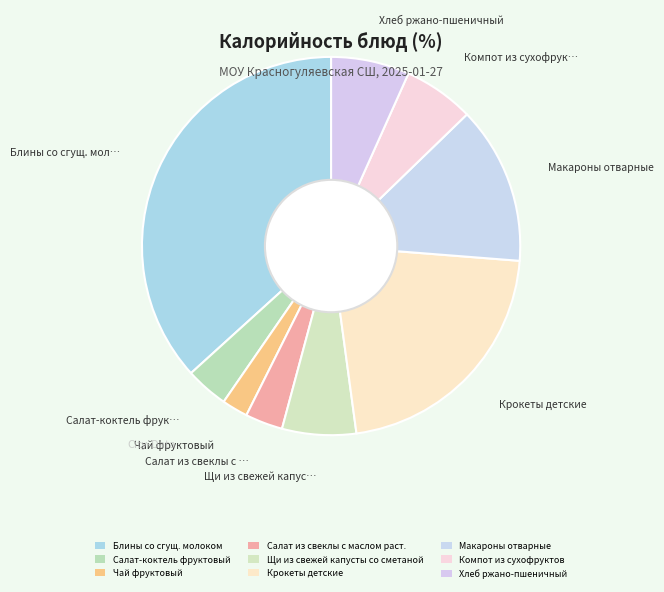

Combined, do Чай фруктовый and Салат-коктель фруктовый account for over 50%?

No